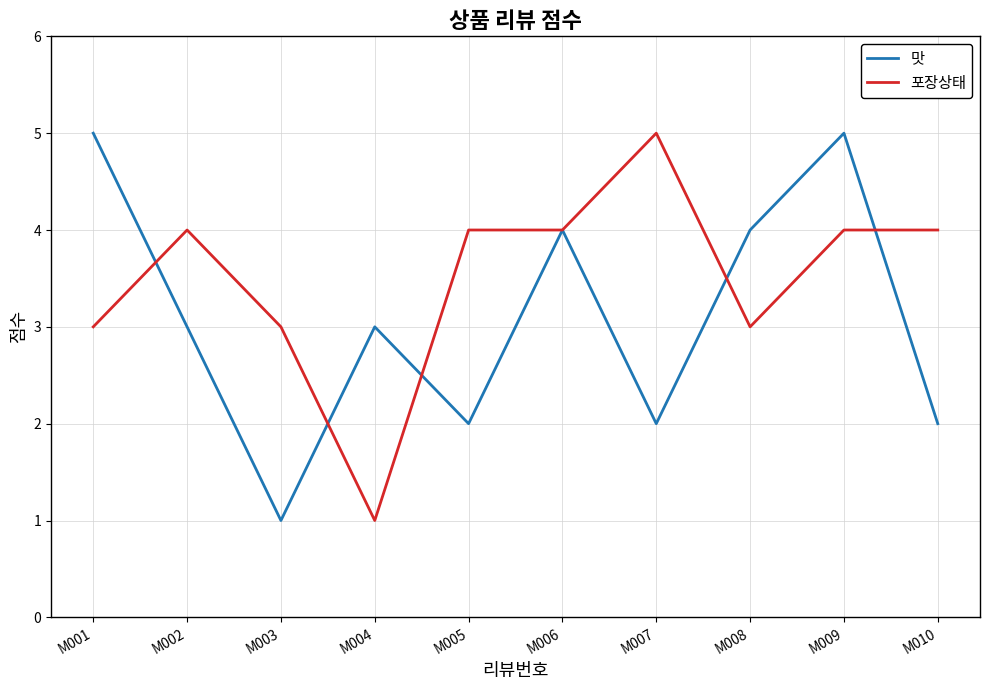

What is the total value across all series at M004?

4